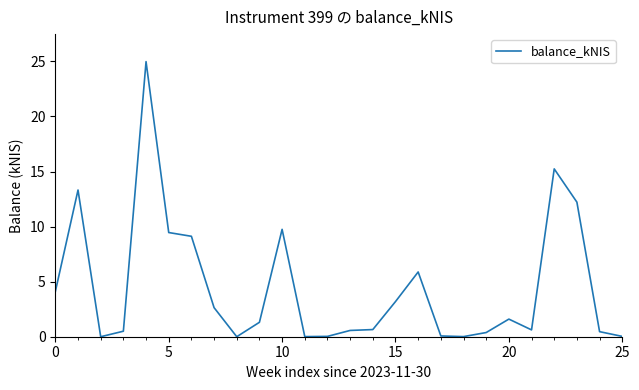

What is the maximum value shown in the chart?

25.0